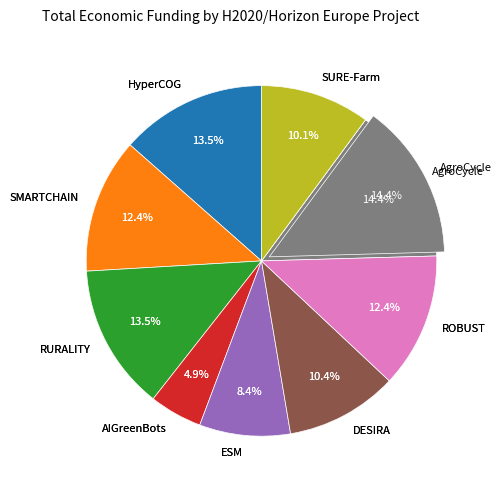

What percentage do ROBUST and SMARTCHAIN together represent?

24.9%